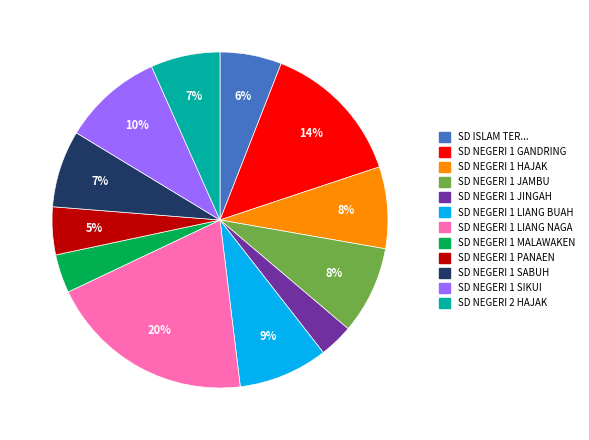

To the nearest percent, what is the difference between the largest and smallest slice percentages?

17%